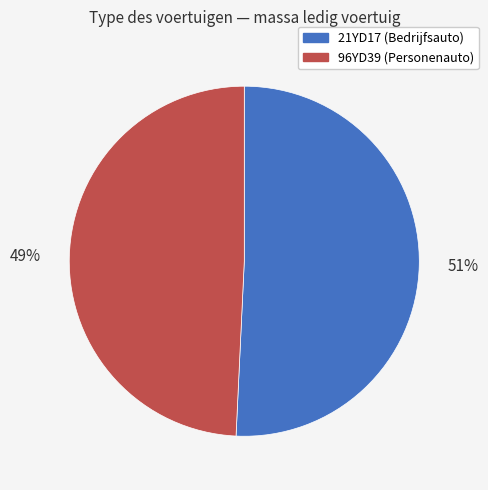

Between 21YD17 and 96YD39, which is larger?

21YD17